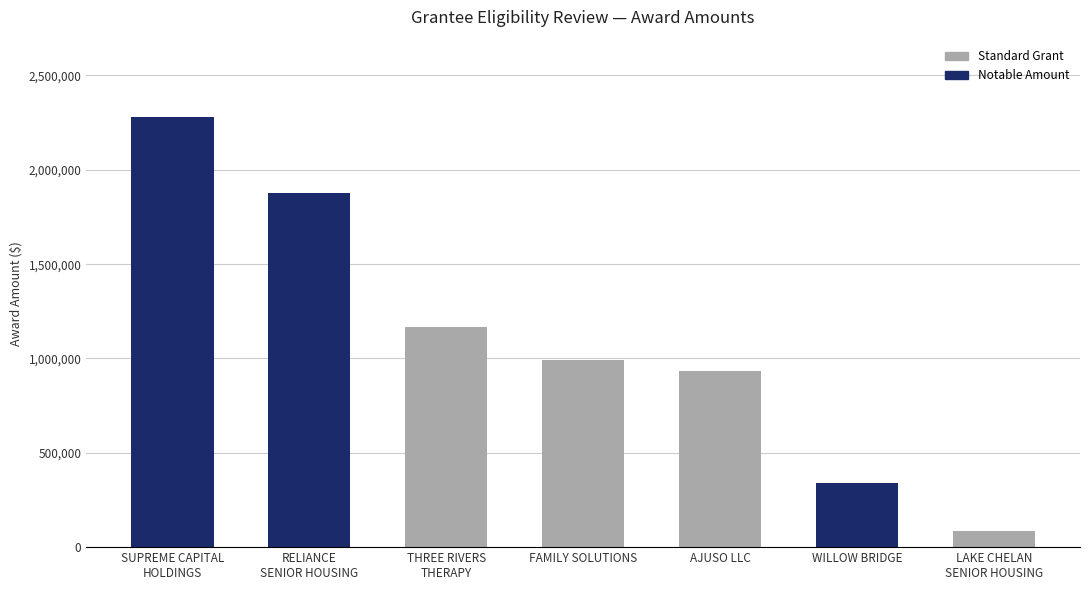

What is the average value?

1096534.6